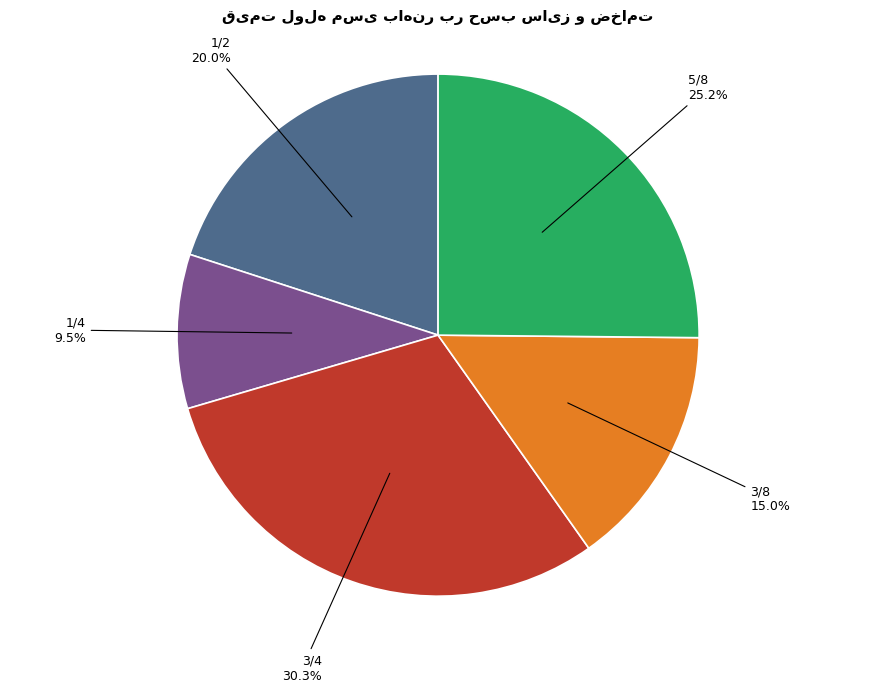

Is there any slice that represents more than half of the pie?

No